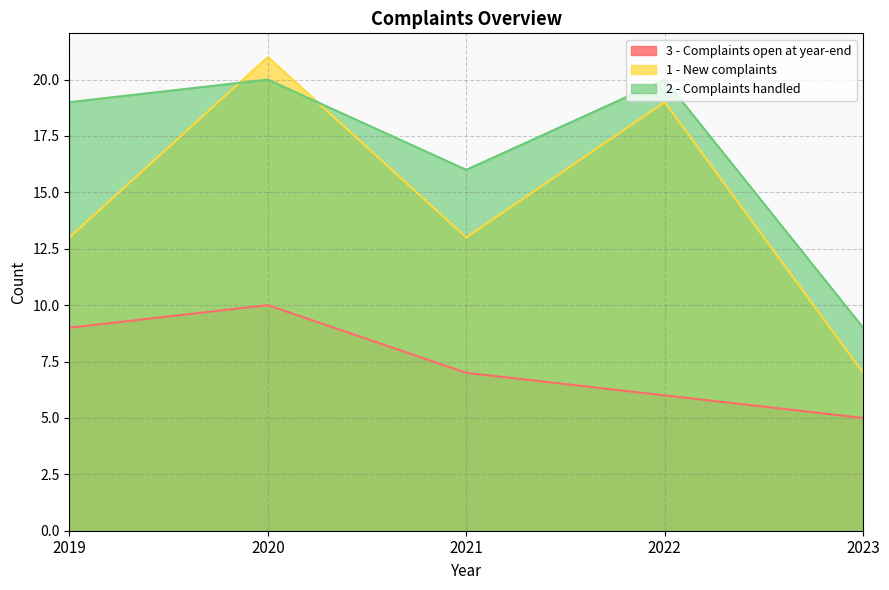

Is it true that 1 - New complaints equals 13 at 2021?

True